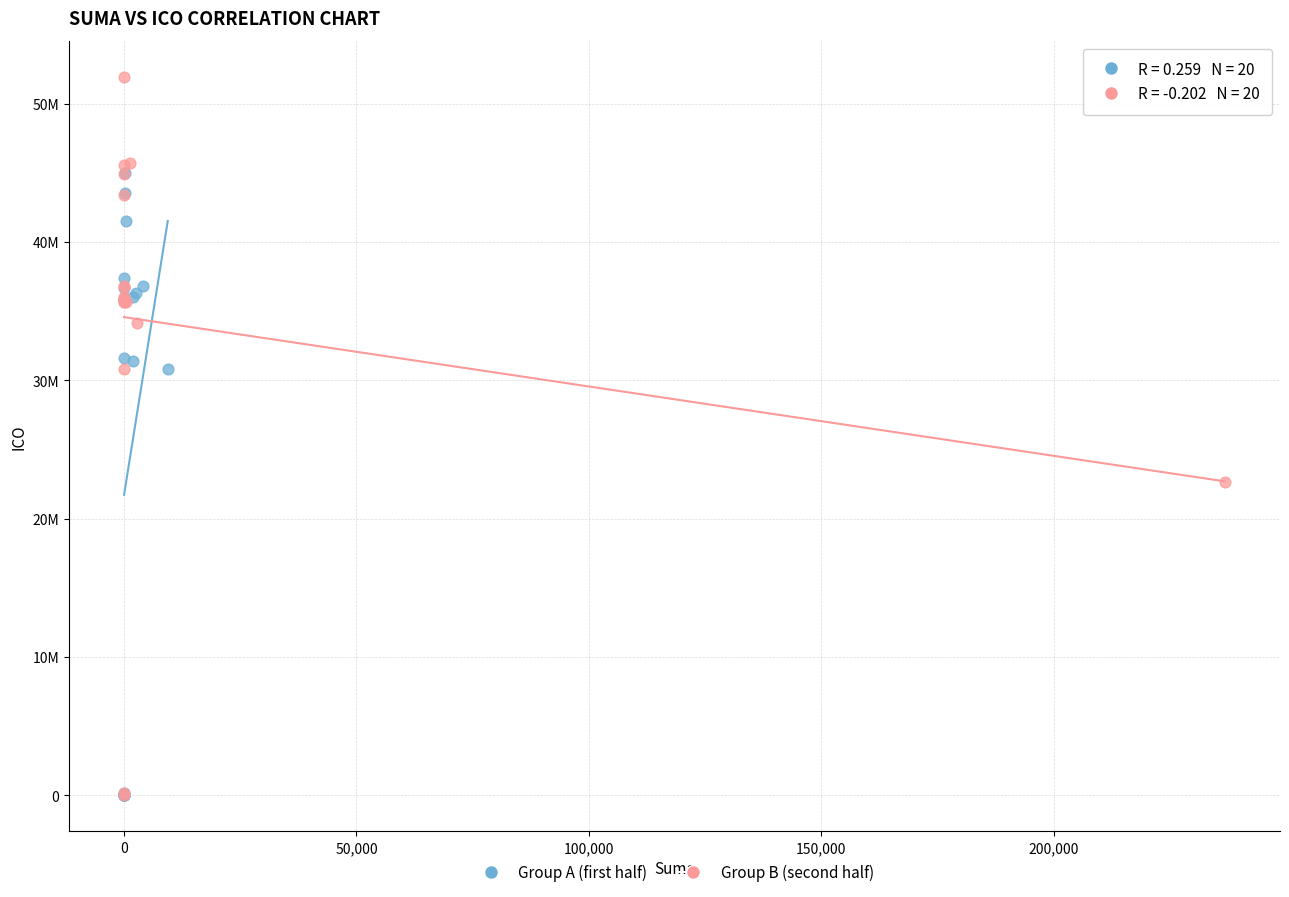

Which series reaches the maximum Y coordinate?

Group B (second half)